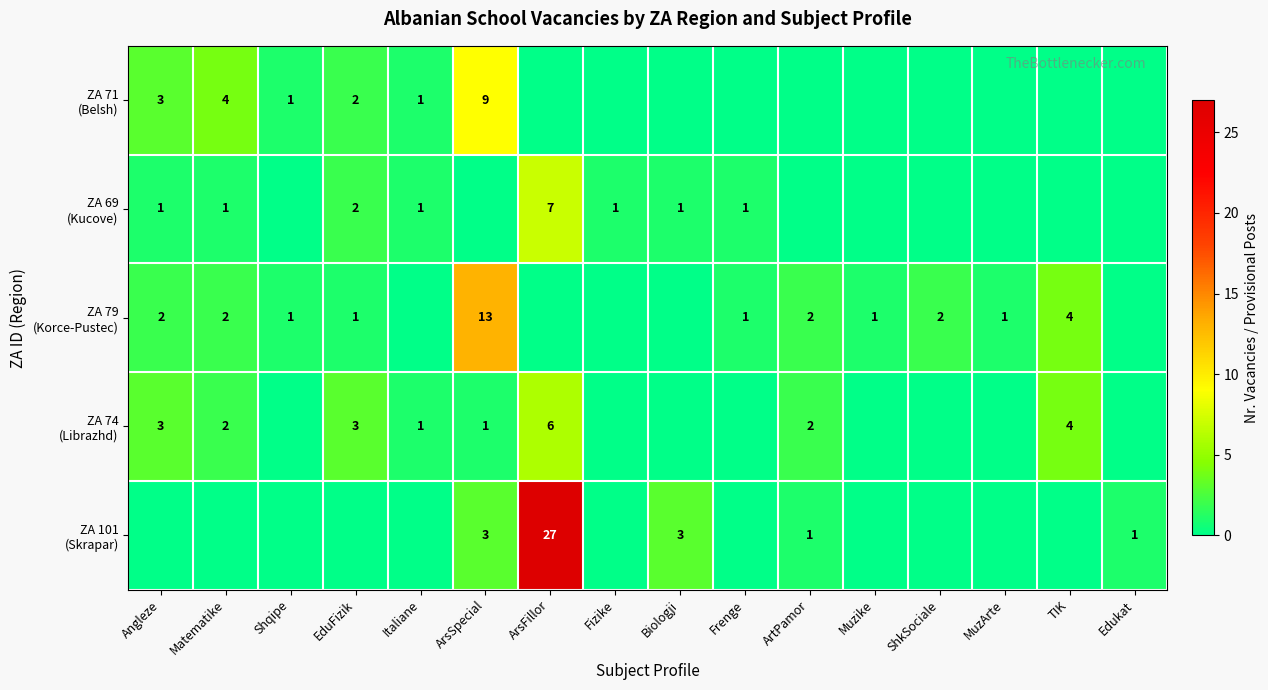

Which series has the largest total across all categories?

ZA 101 (Skrapar)